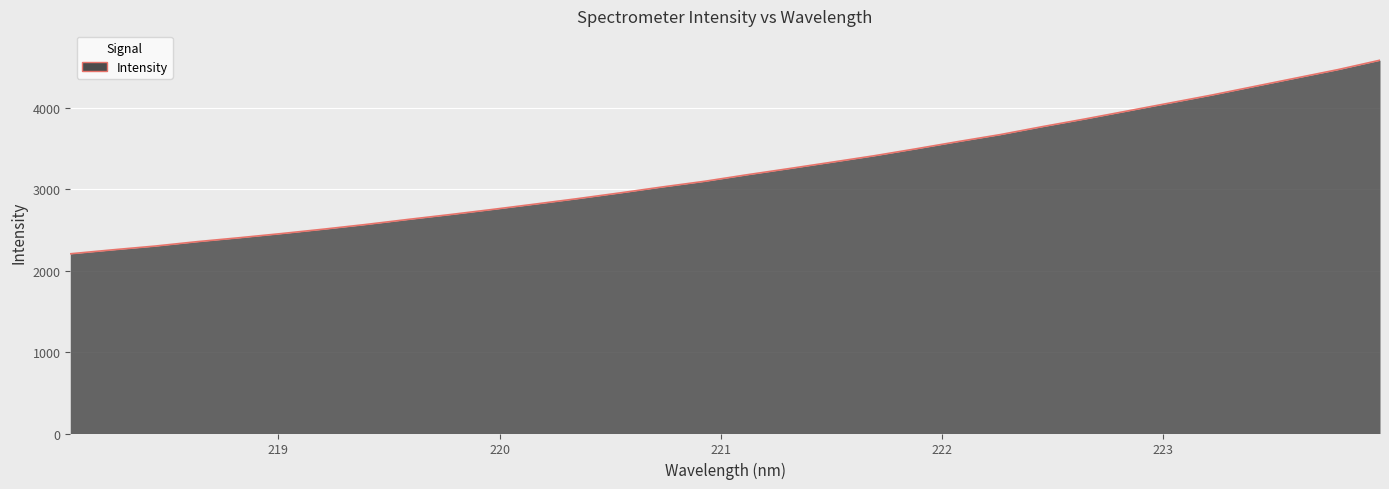

What is the difference between the maximum and minimum values?

2377.4